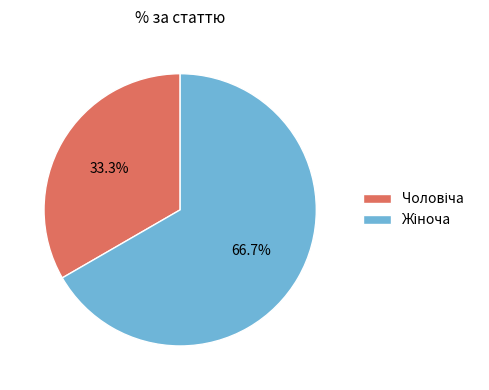

Is there a majority slice in this chart?

Yes